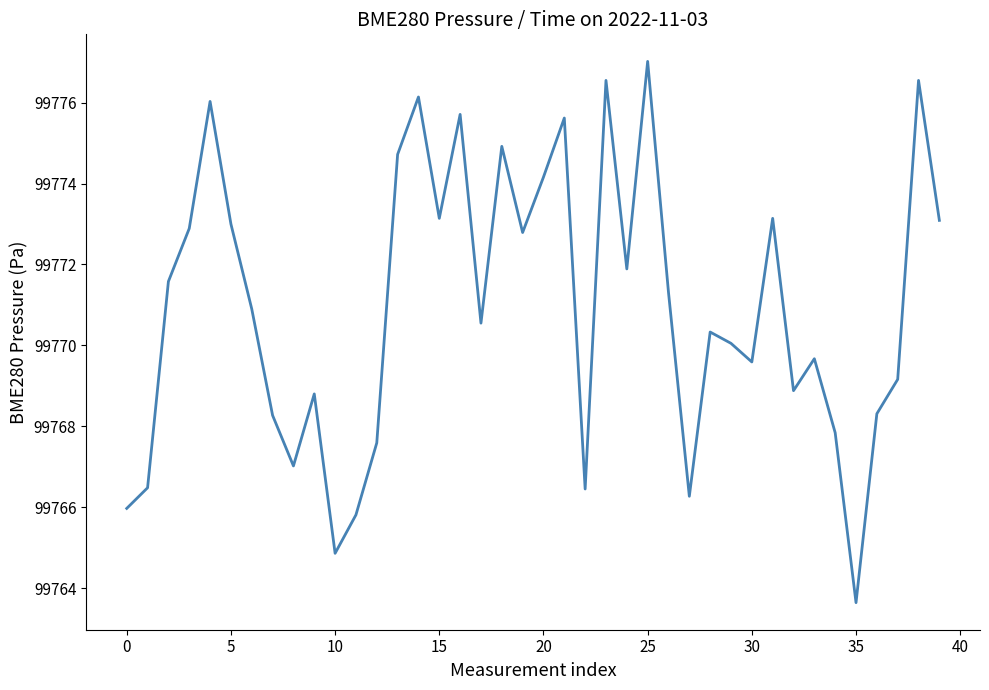

What is the difference between the maximum and minimum values?

13.4